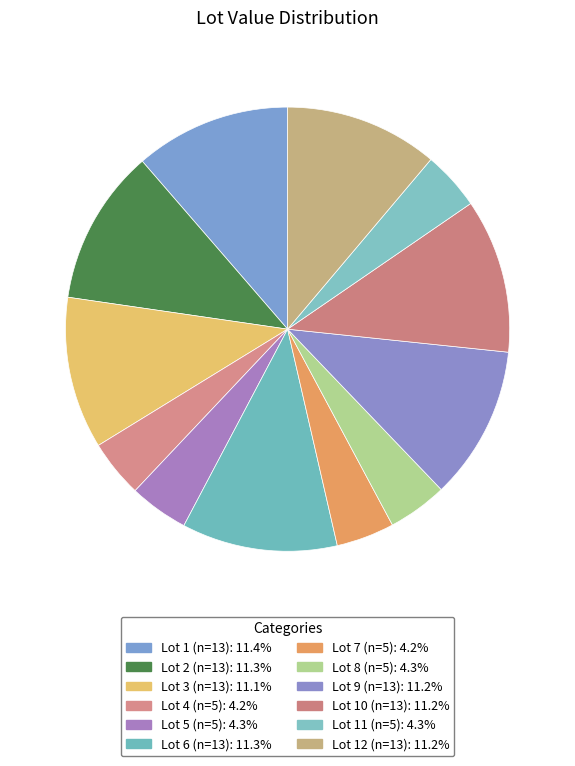

How many segments does this pie chart have?

12